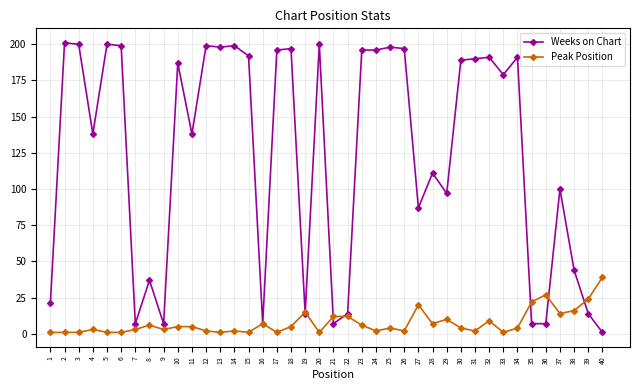

True or false: Weeks on Chart has more than 0 points higher than both neighbors.

True